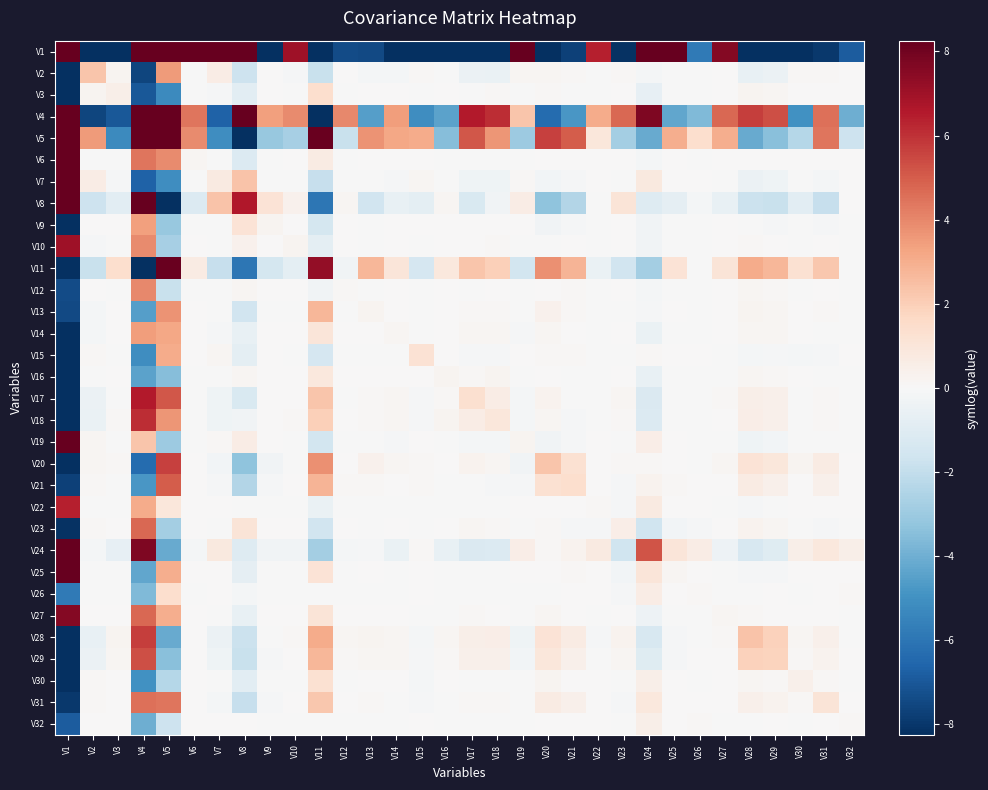

Count the number of categories in the chart.

32